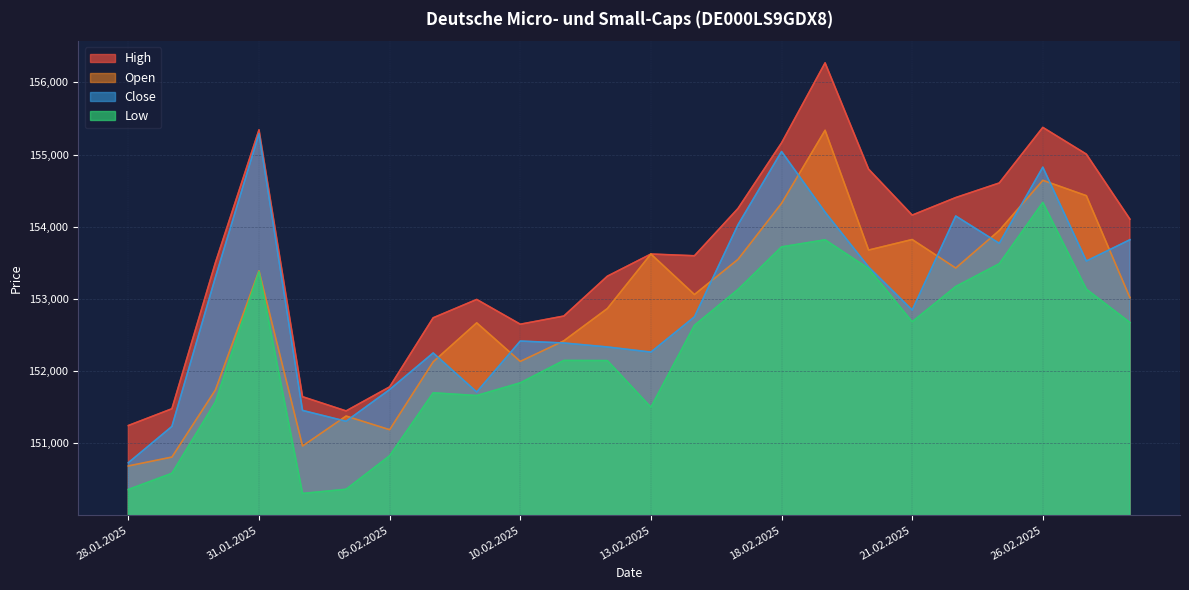

Which series changed the most between 31.01.2025 and 07.02.2025?

Close